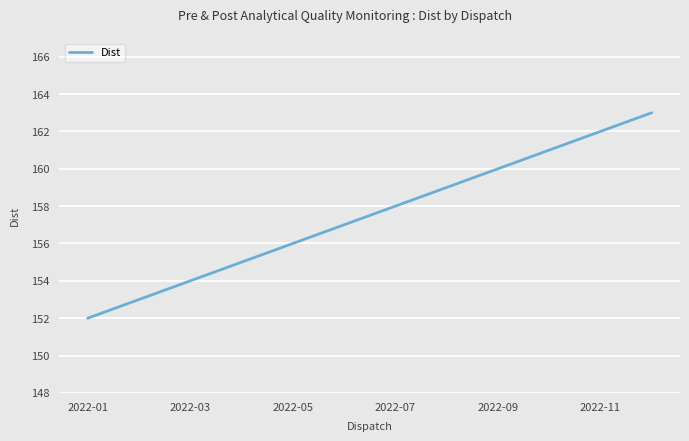

What is the average value?

158